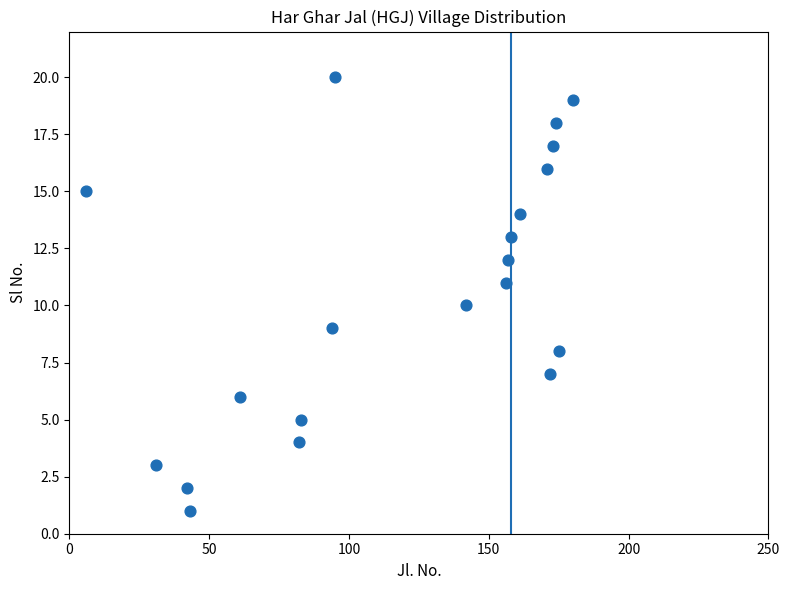

What is the range of X values (max minus min)?

174